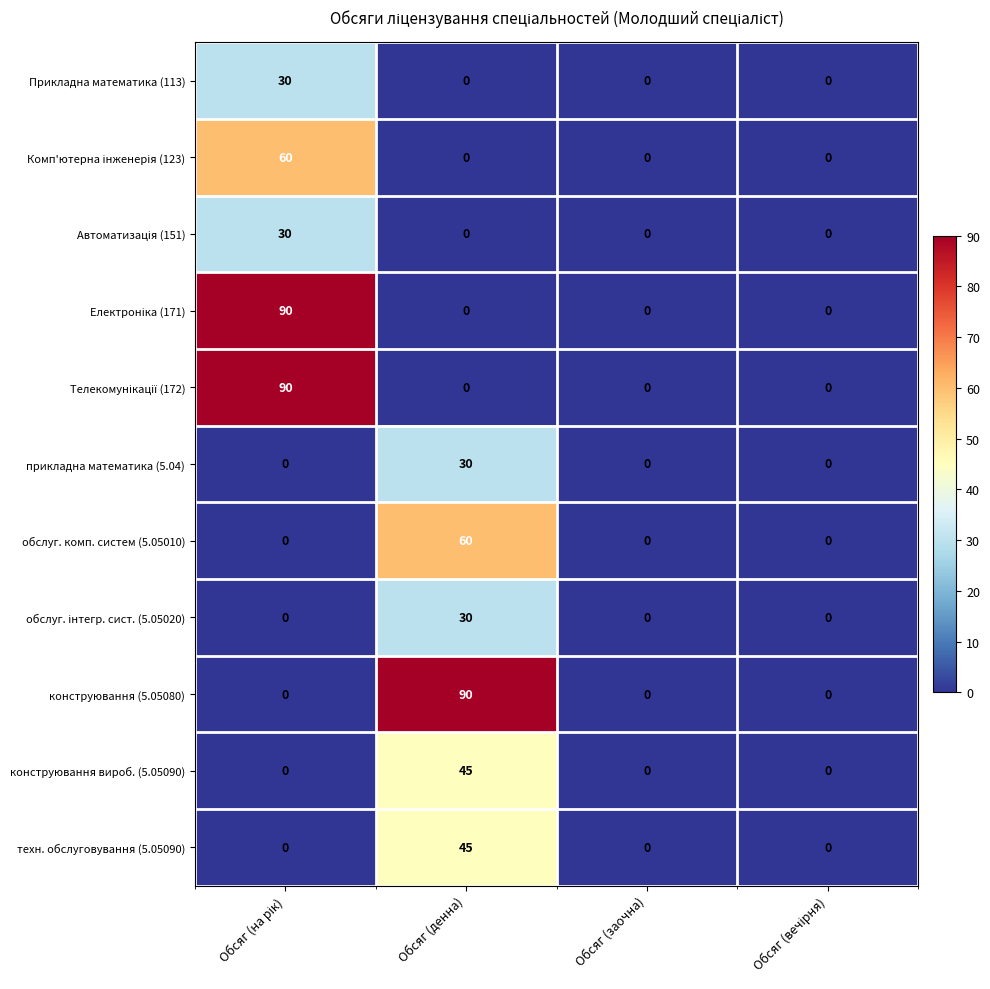

Between Обсяг (денна) and Обсяг (заочна), which series saw the biggest shift?

конструювання (5.05080)